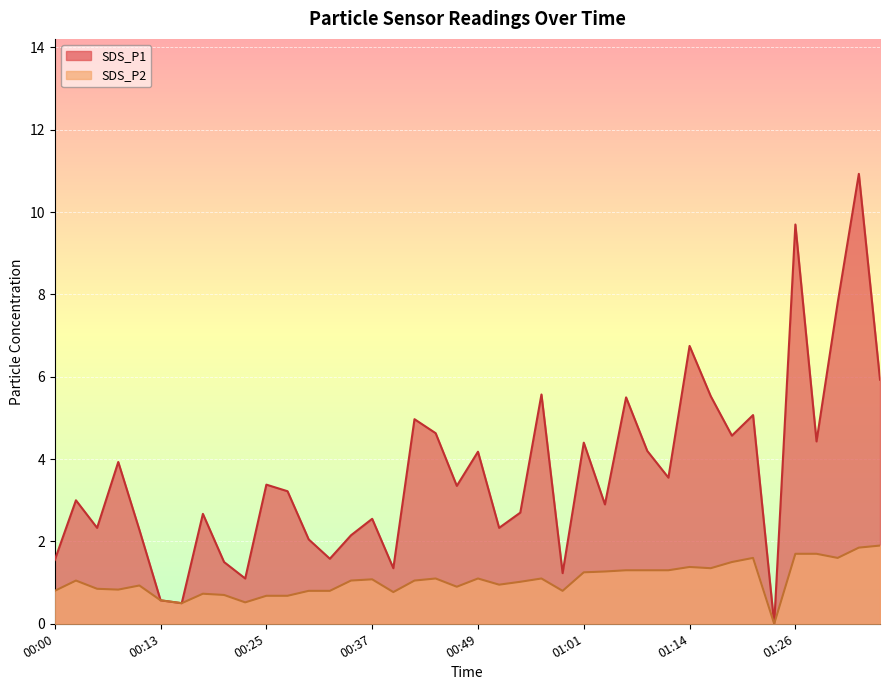

How many lines are shown in the chart?

2